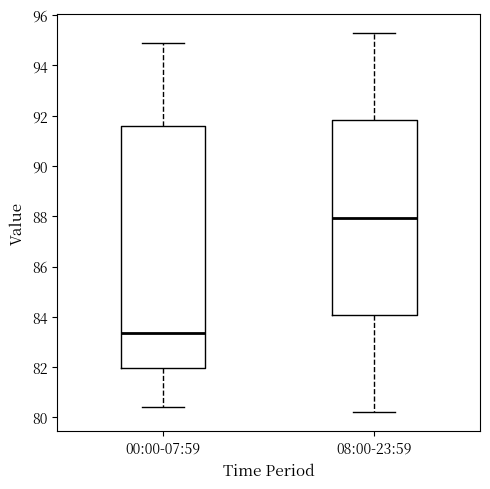

Which box is the tallest, from its lower edge to its upper edge?

00:00-07:59